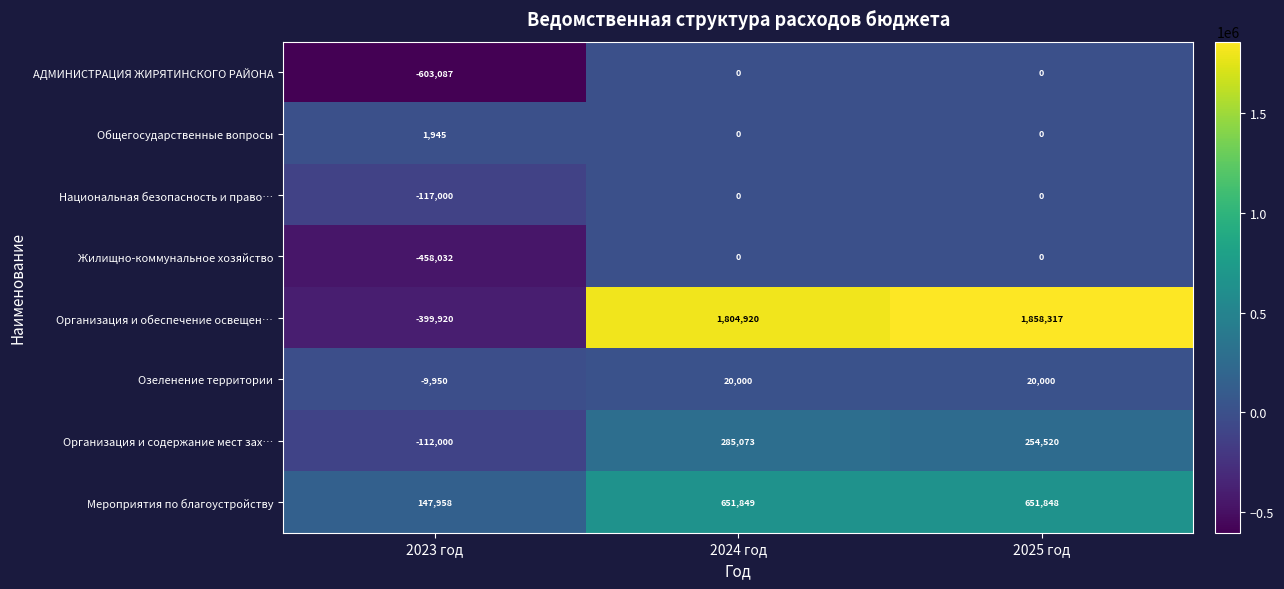

Which series has the largest total across all categories?

Организация и обеспечение освещен…